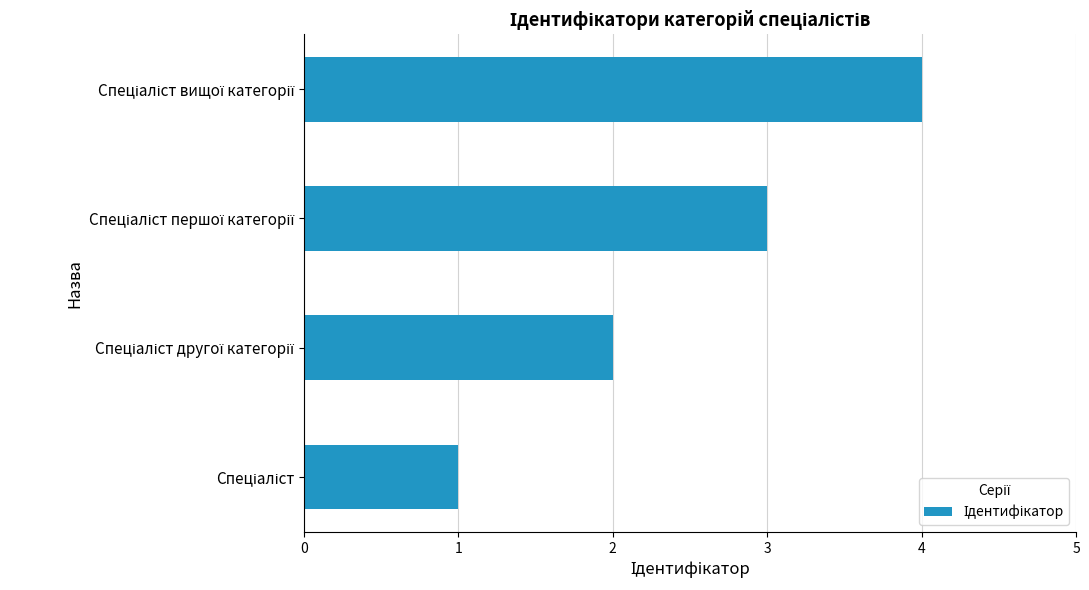

What is the greatest value displayed?

4